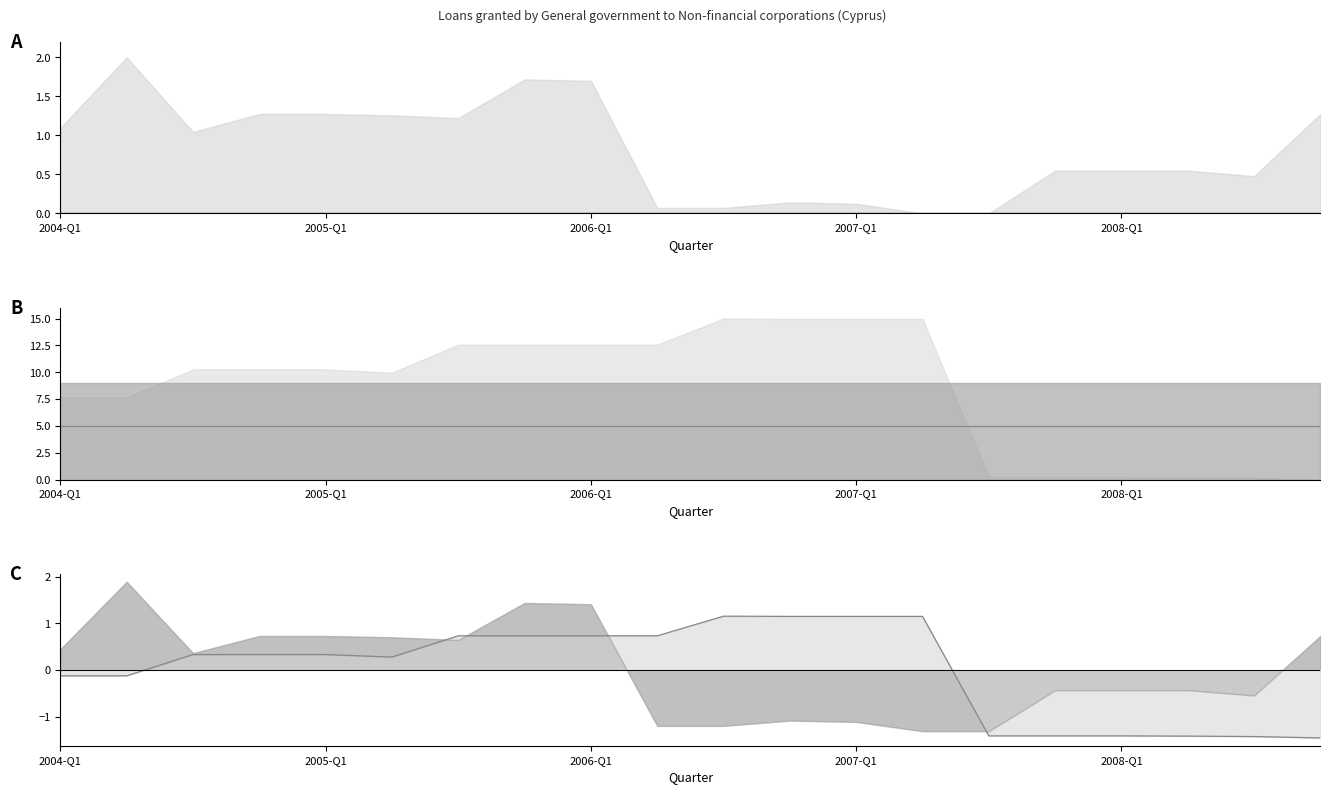

What is the total value across all series at 2005-Q1?

4.9